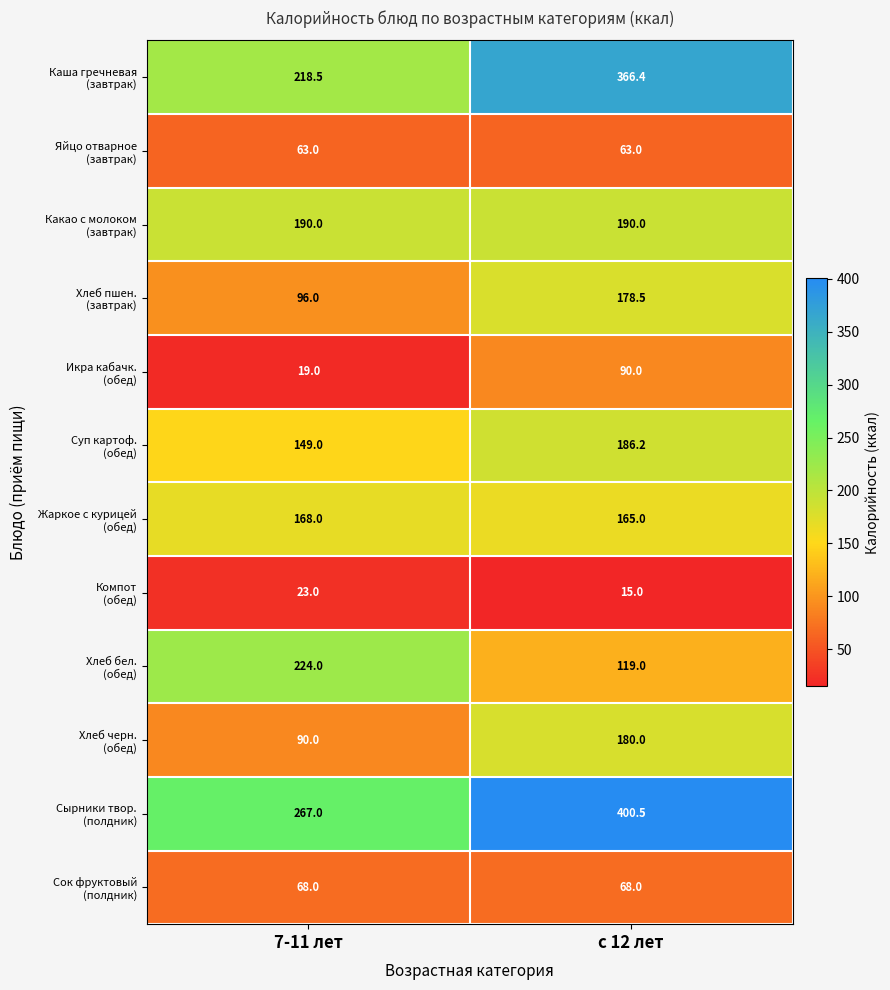

Which label corresponds to the largest value in the chart?

с 12 лет